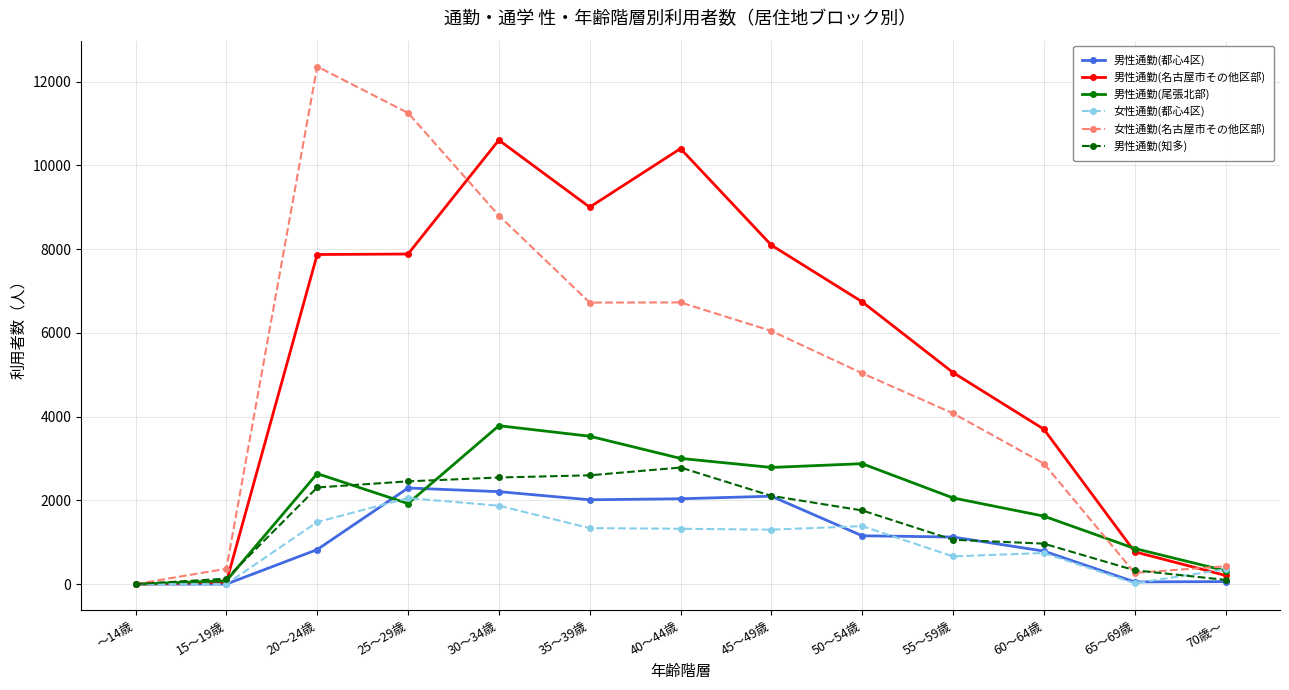

What is the average value of the 男性通勤(尾張北部) series?

1959